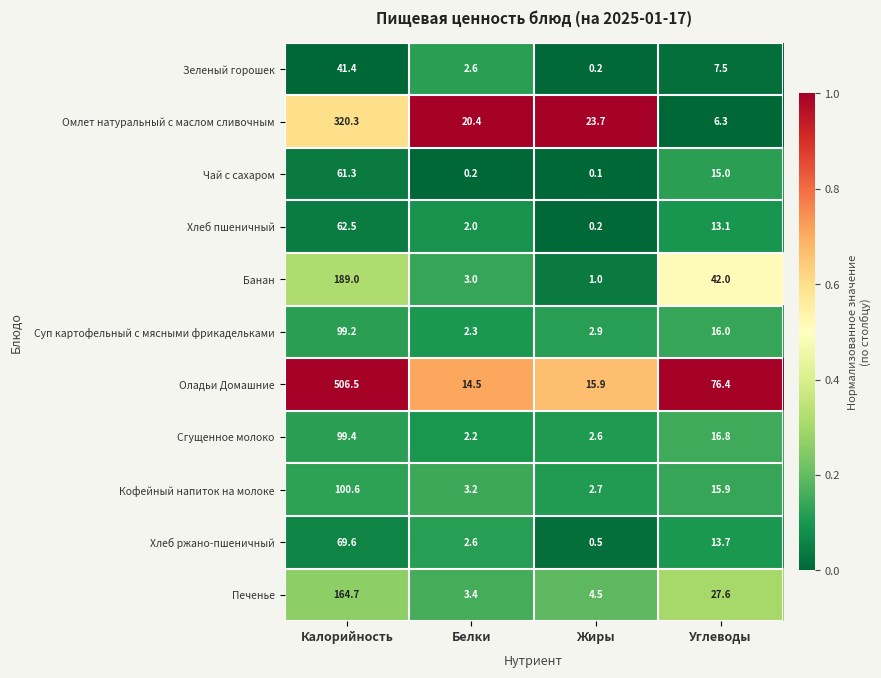

At which category is the sum across all series the highest?

Калорийность